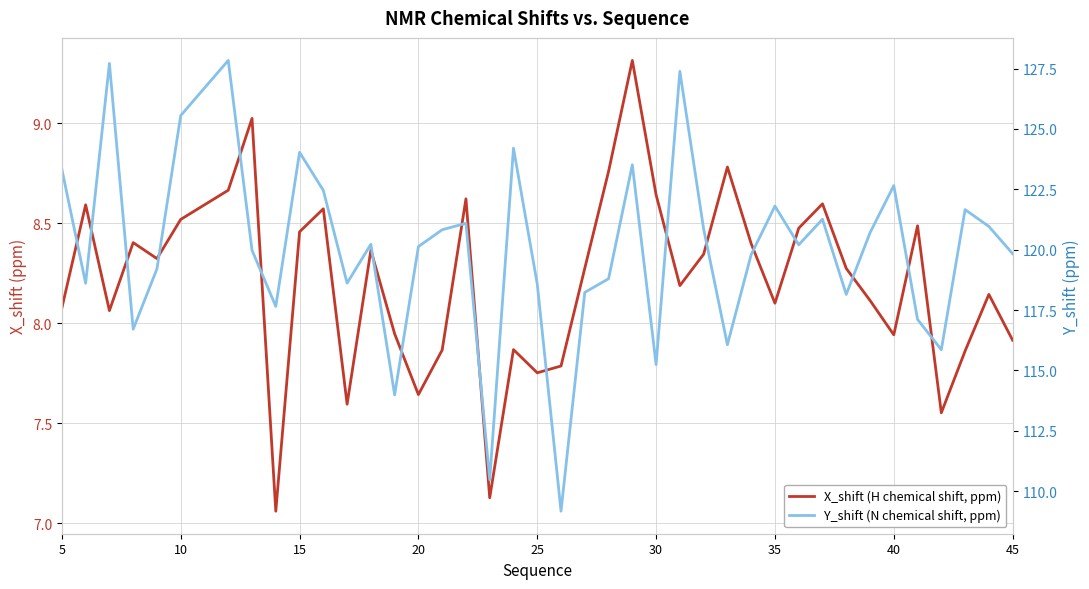

How many interior local valleys does the Y_shift (N chemical shift, ppm) series have?

12